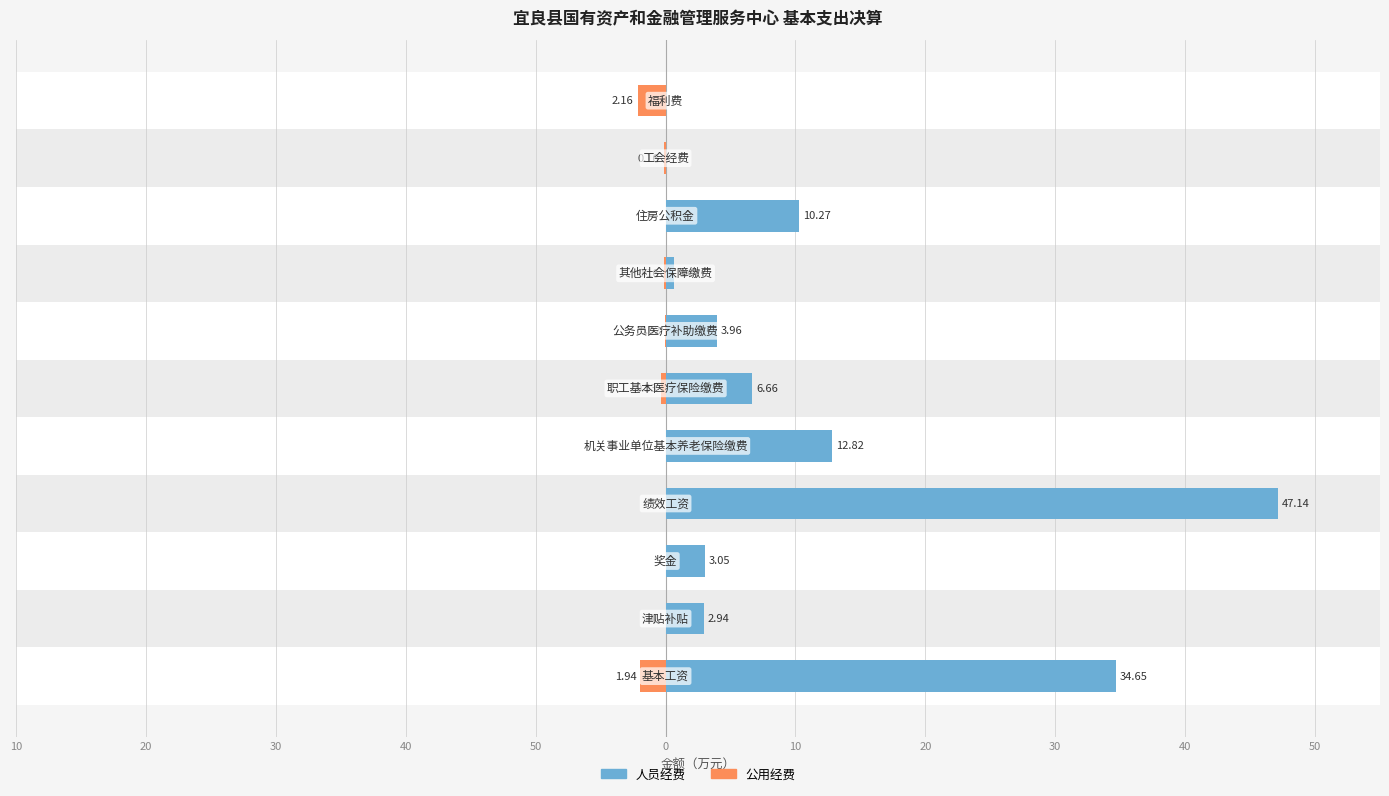

How many values in 公用经费 are below zero?

6